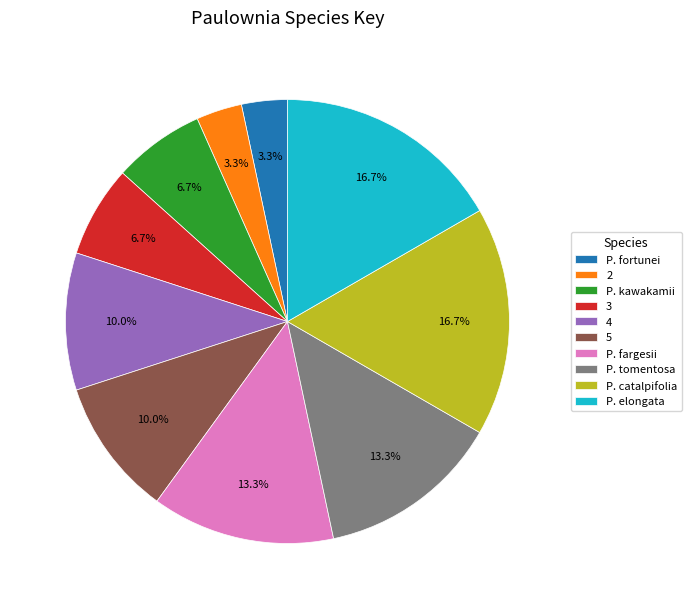

How many segments does this pie chart have?

10